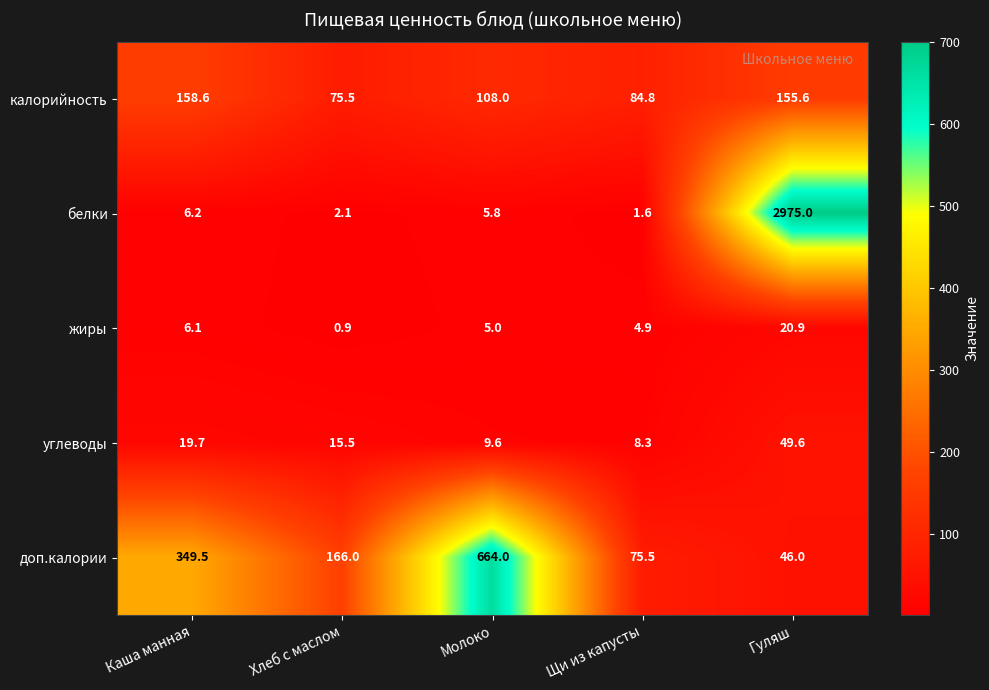

List the series in order of their peak value, lowest first.

жиры, углеводы, калорийность, доп.калории, белки